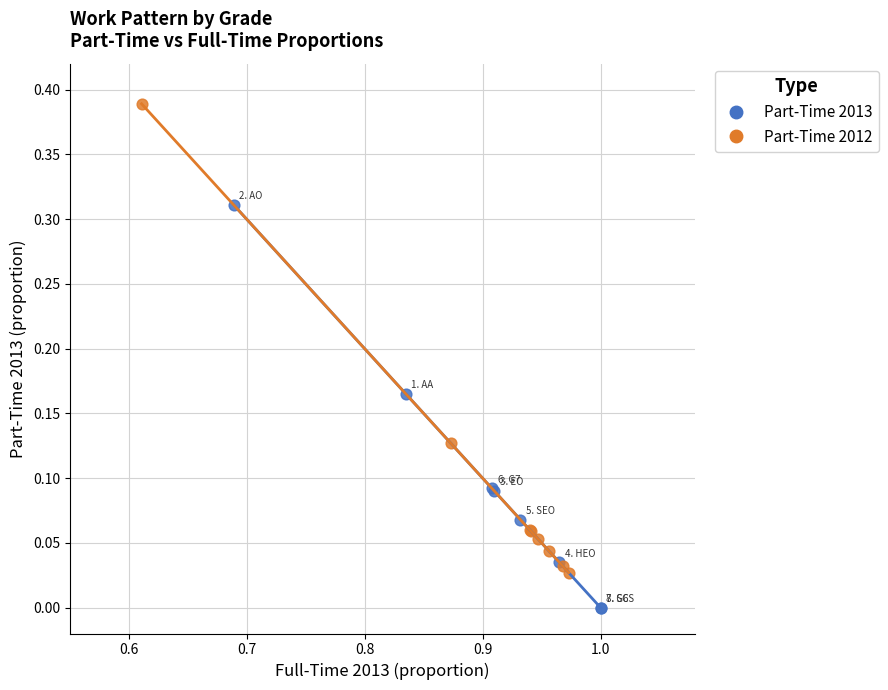

Which series contains the highest Y value?

Part-Time 2012